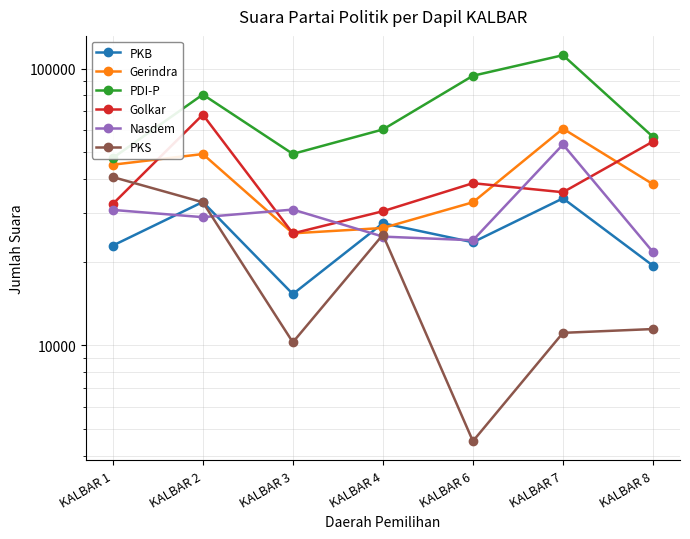

What is the total value across all series at KALBAR 3?

156514